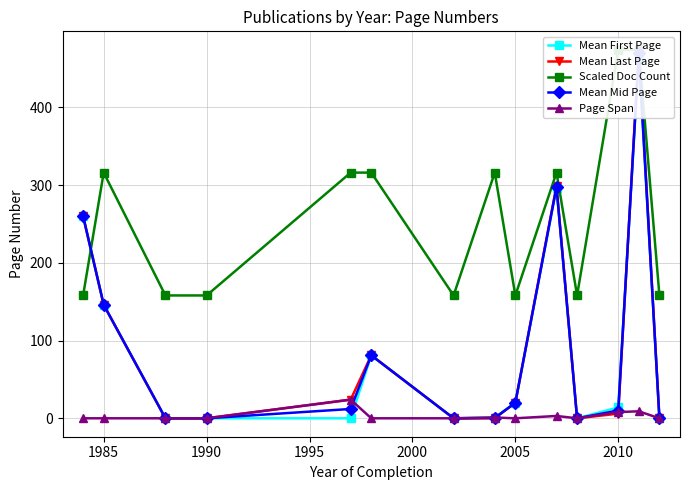

True or false: Page Span has more than 2 interior local peaks.

True